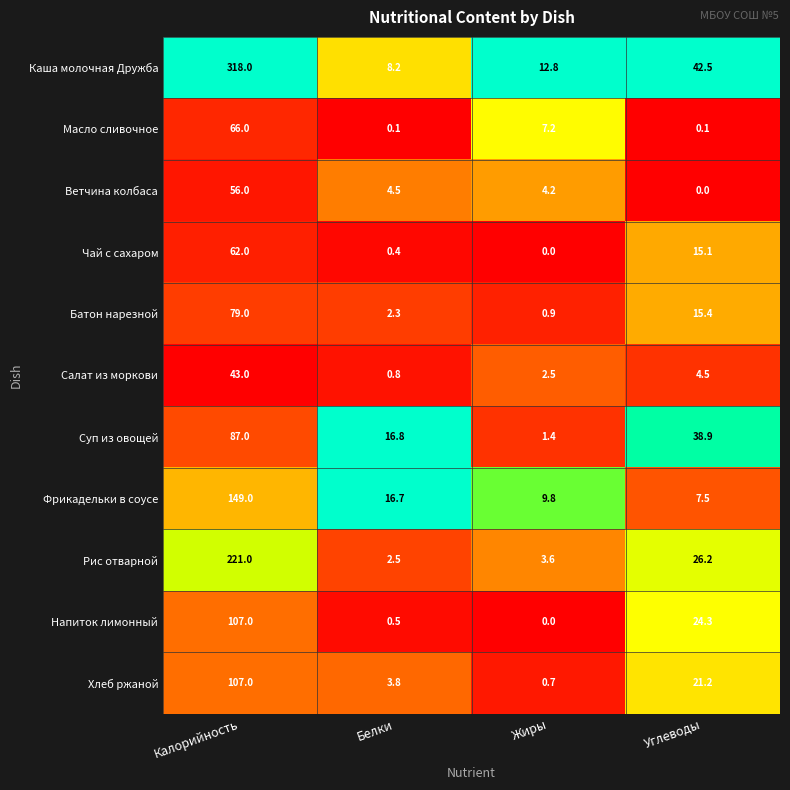

At which label is Суп из овощей closest to 44?

Углеводы